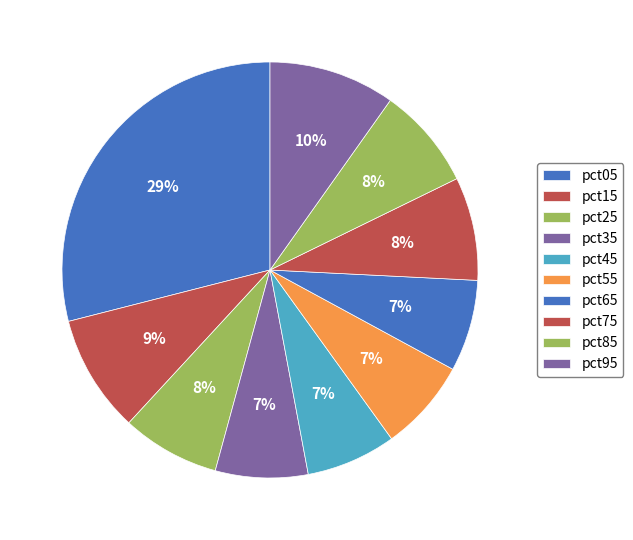

Is it true that pct35 is 1% of the pie?

False